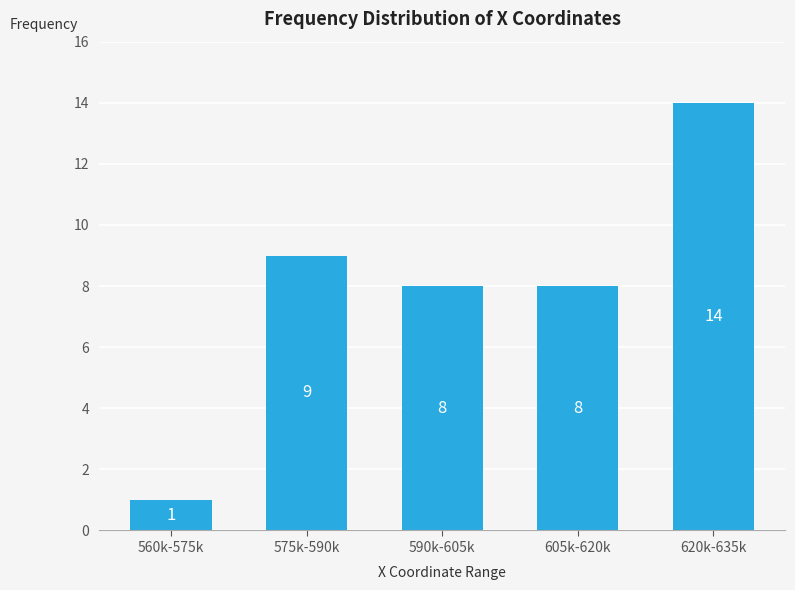

Reading left to right, list all the values displayed in this chart.

1	9	8	8	14